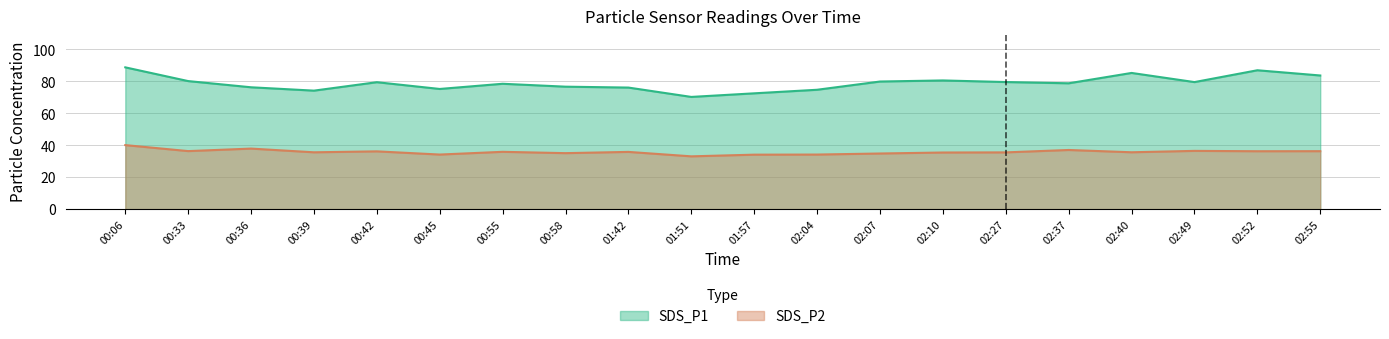

What is the total value across all series at 01:42?

111.9